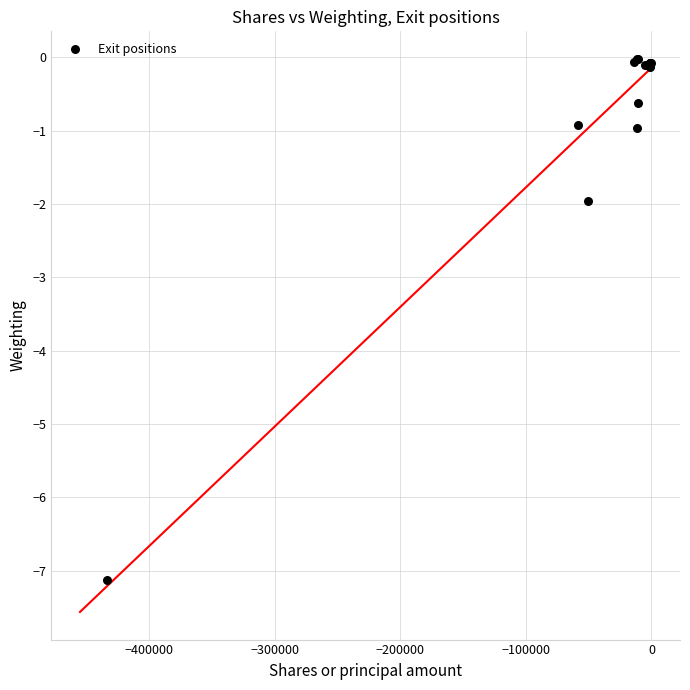

What Y value in the scatter plot is closest to -3?

-2.0